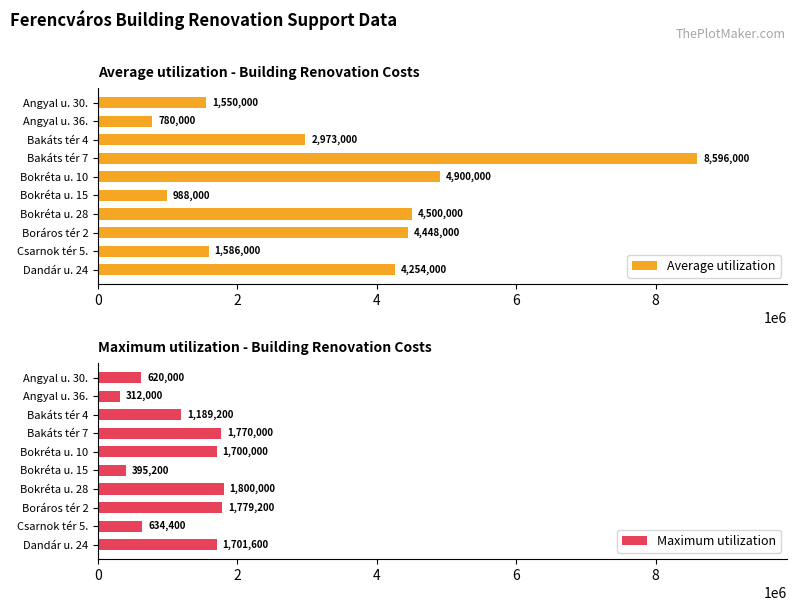

Reading right to left, list all the values displayed in this chart.

Average utilization: 4254000	1586000	4448000	4500000	988000	4900000	8596000	2973000	780000	1550000
Maximum utilization: 1701600	634400	1779200	1800000	395200	1700000	1770000	1189200	312000	620000